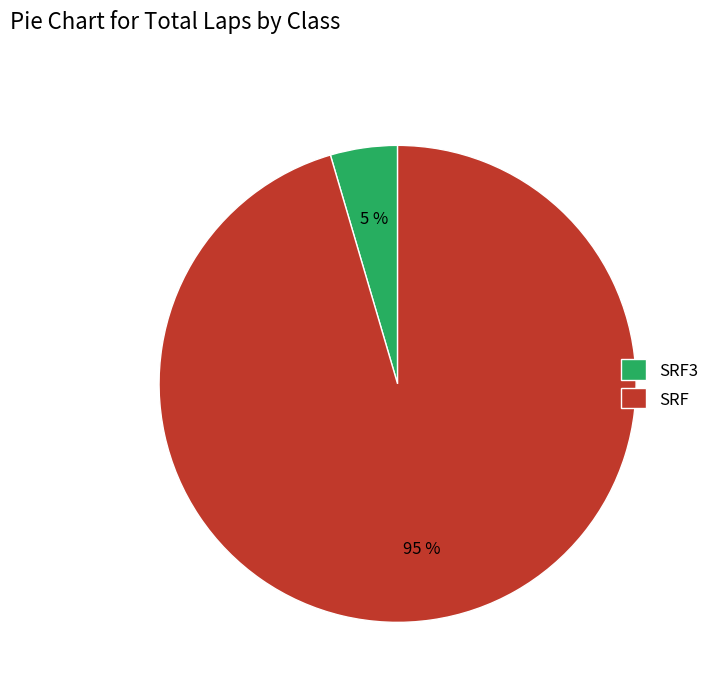

Between SRF3 and SRF, which is larger?

SRF